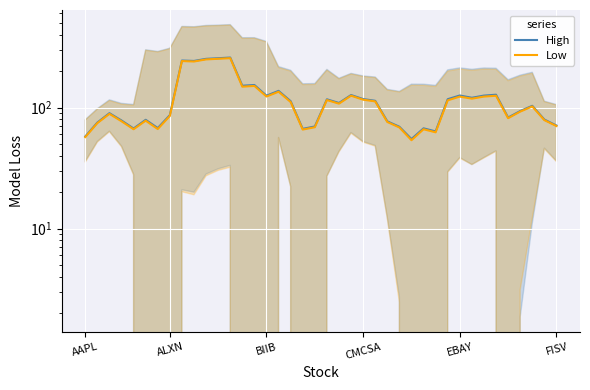

What is the total value across all series at 10?

503.0